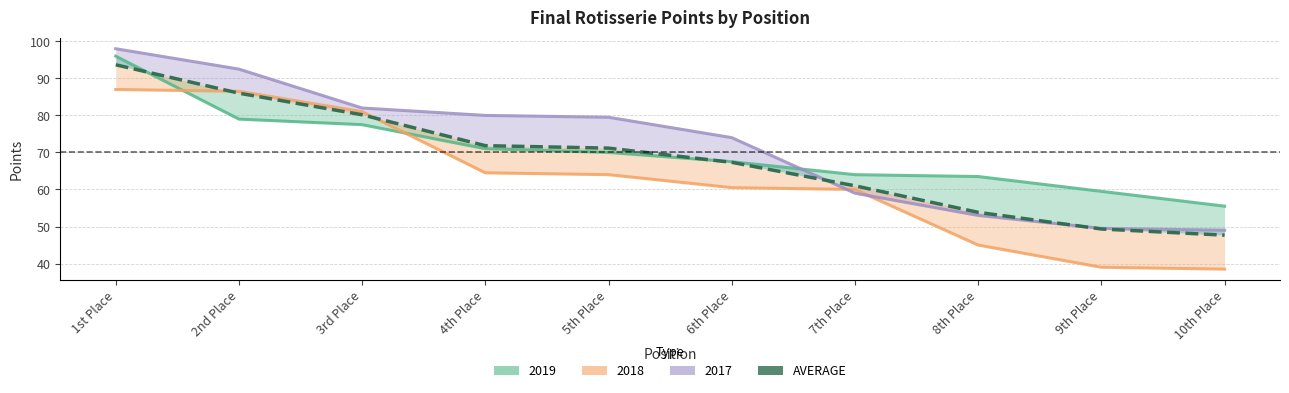

List the labels in order of value, smallest first.

10th Place, 9th Place, 8th Place, 7th Place, 6th Place, 5th Place, 4th Place, 3rd Place, 2nd Place, 1st Place